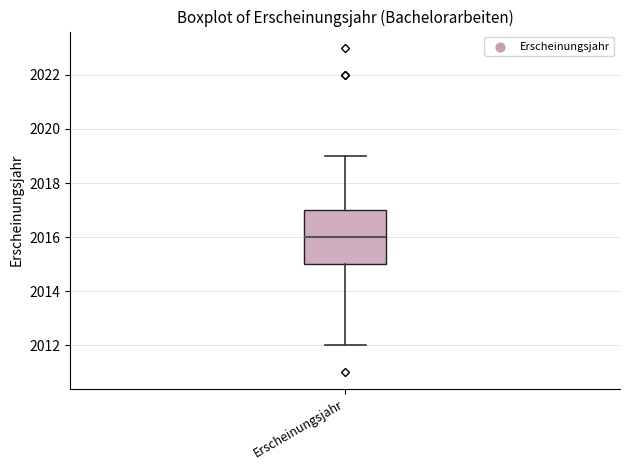

Where does the lower whisker of the box for Erscheinungsjahr end on the y-axis? The values are not printed on the chart, so give them approximately, as read against the axis.

2012